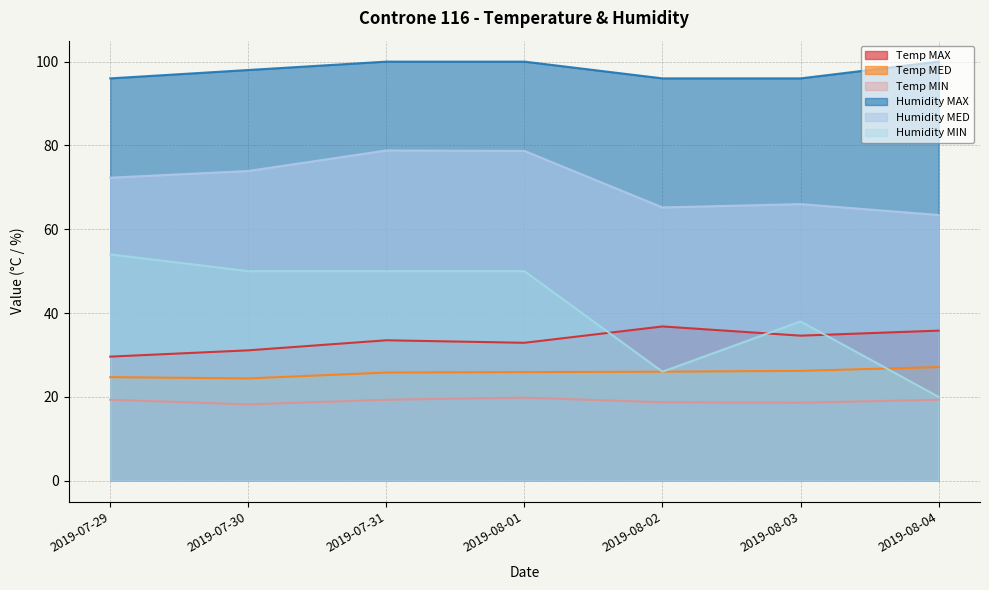

Is the value of Humidity MIN at 2019-08-03 greater than the value of Temp MAX at 2019-08-04?

Yes